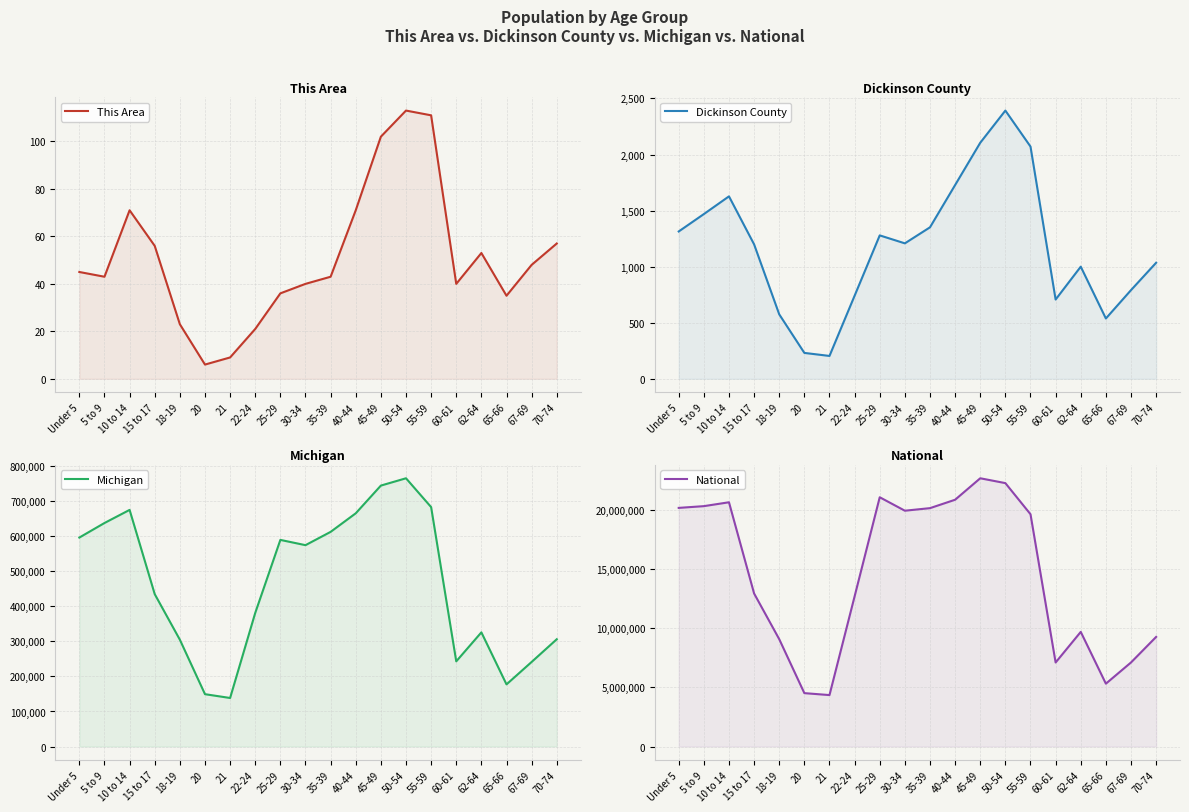

What is the difference between the National values at 65-66 and 10 to 14?

15357292